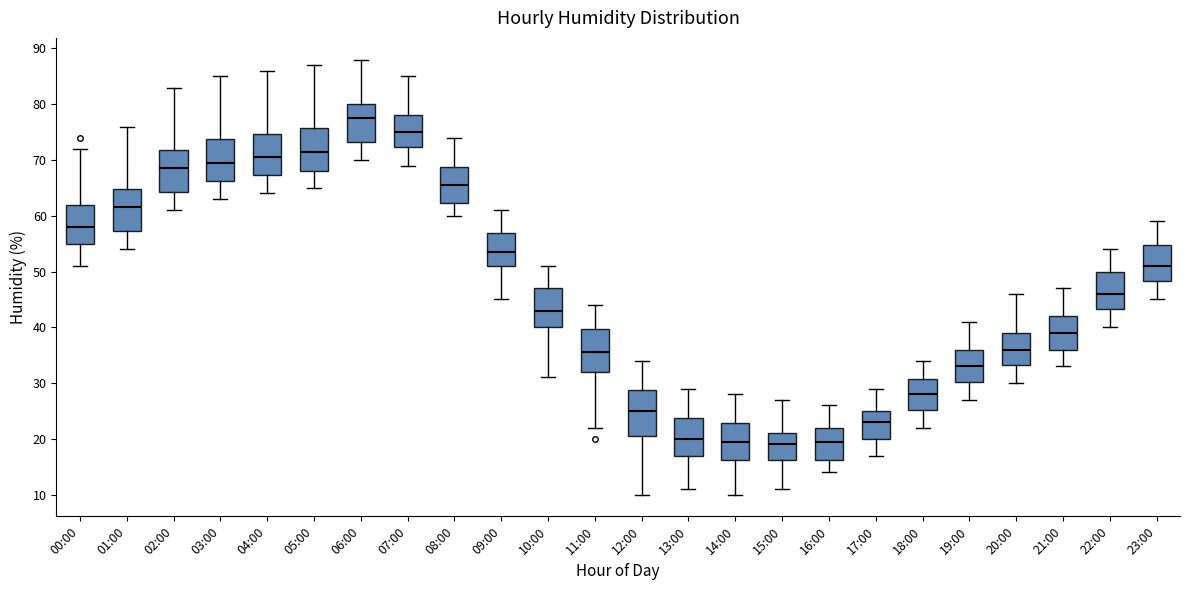

Reading left to right, read every box against the y-axis: the position of its median line, the range the box covers, and the ends of its whiskers. The values are not printed on the chart, so give them approximately, as read against the axis.

00:00: median 58, box 55 to 62, whiskers 51 to 72
01:00: median 62, box 57 to 65, whiskers 54 to 76
02:00: median 69, box 64 to 72, whiskers 61 to 83
03:00: median 70, box 66 to 74, whiskers 63 to 85
04:00: median 71, box 67 to 75, whiskers 64 to 86
05:00: median 72, box 68 to 76, whiskers 65 to 87
06:00: median 78, box 73 to 80, whiskers 70 to 88
07:00: median 75, box 72 to 78, whiskers 69 to 85
08:00: median 66, box 62 to 69, whiskers 60 to 74
09:00: median 54, box 51 to 57, whiskers 45 to 61
10:00: median 43, box 40 to 47, whiskers 31 to 51
11:00: median 36, box 32 to 40, whiskers 22 to 44
12:00: median 25, box 21 to 29, whiskers 10 to 34
13:00: median 20, box 17 to 24, whiskers 11 to 29
14:00: median 20, box 16 to 23, whiskers 10 to 28
15:00: median 19, box 16 to 21, whiskers 11 to 27
16:00: median 20, box 16 to 22, whiskers 14 to 26
17:00: median 23, box 20 to 25, whiskers 17 to 29
18:00: median 28, box 25 to 31, whiskers 22 to 34
19:00: median 33, box 30 to 36, whiskers 27 to 41
20:00: median 36, box 33 to 39, whiskers 30 to 46
21:00: median 39, box 36 to 42, whiskers 33 to 47
22:00: median 46, box 43 to 50, whiskers 40 to 54
23:00: median 51, box 48 to 55, whiskers 45 to 59